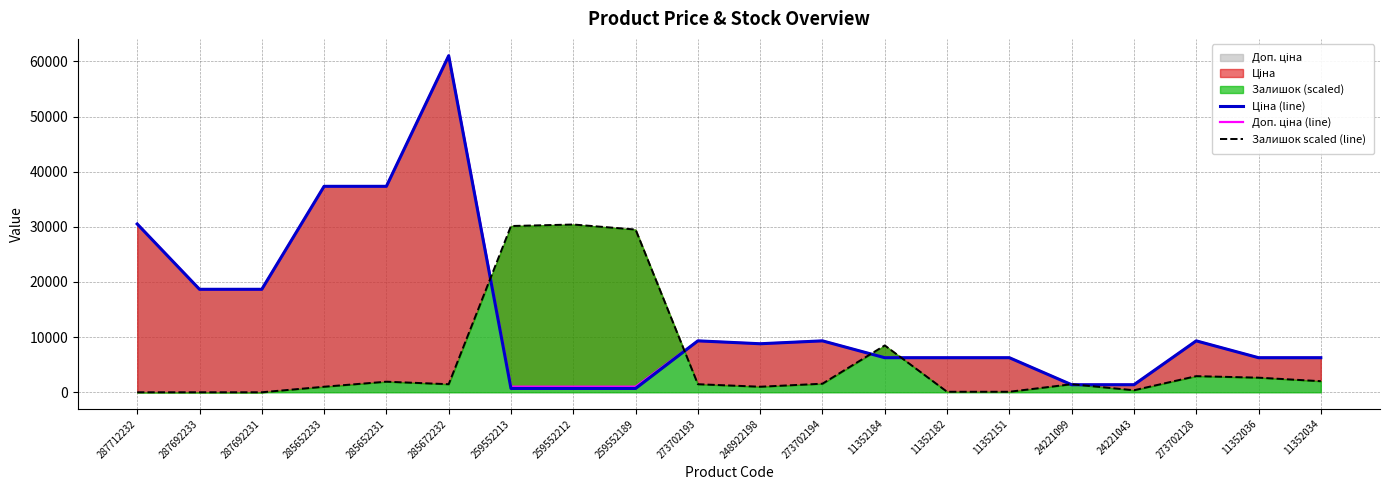

Reading right to left, extract all data points from this chart.

Ціна (line): 6266.7	6266.7	9321.4	1366.3	1366.3	6266.7	6266.7	6266.7	9321.4	8797.6	9321.4	689.1	689.1	689.1	61024.7	37343.0	37343.0	18671.5	18671.5	30512.3
Доп. ціна (line): 6266.7	6266.7	9321.4	1366.0	1366.0	6266.7	6266.7	6266.7	9321.4	8797.6	9321.4	1017.8	1017.8	1017.8	61024.7	37343.0	37343.0	18671.5	18671.5	30512.3
Залишок scaled (line): 2009.8	2649.3	2923.3	365.4	1461.7	91.4	91.4	8496.0	1553.0	1004.9	1461.7	29507.5	30421.0	30146.9	1461.7	1918.4	1004.9	0.0	0.0	0.0